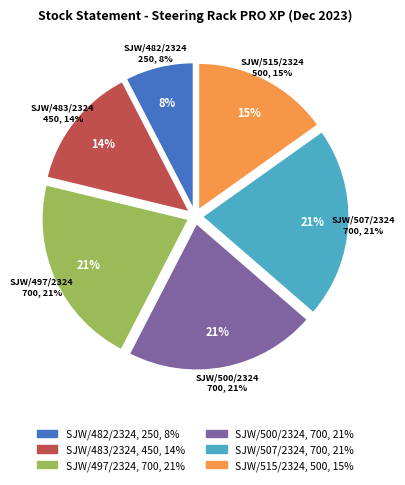

What percentage is the SJW/483/2324 slice, to the nearest percent?

14%